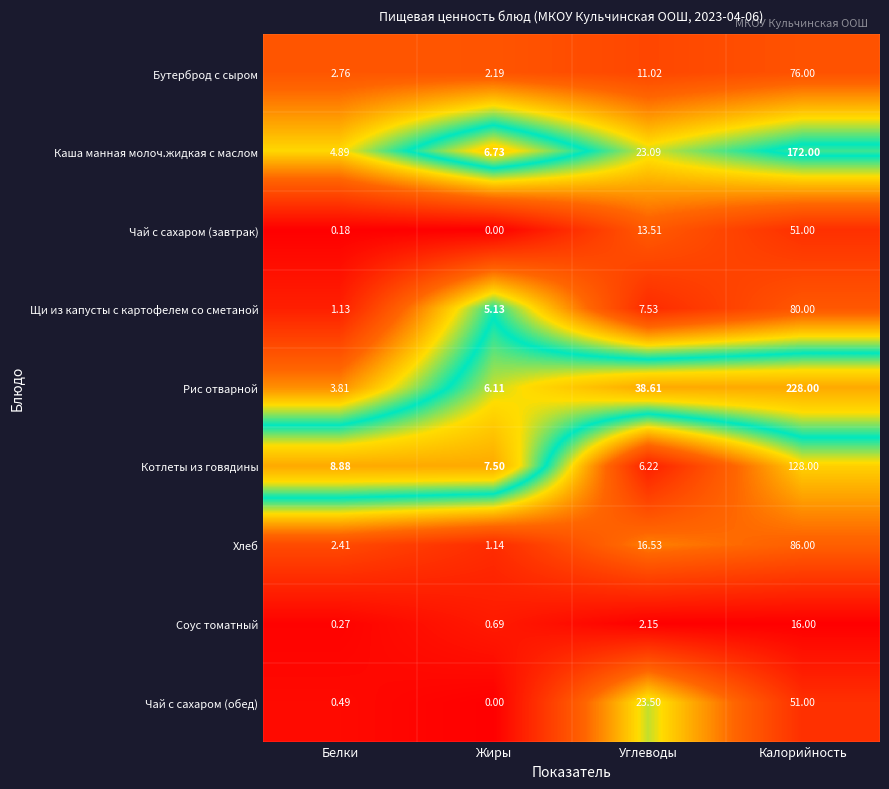

At how many categories does at least one series exceed 0?

4